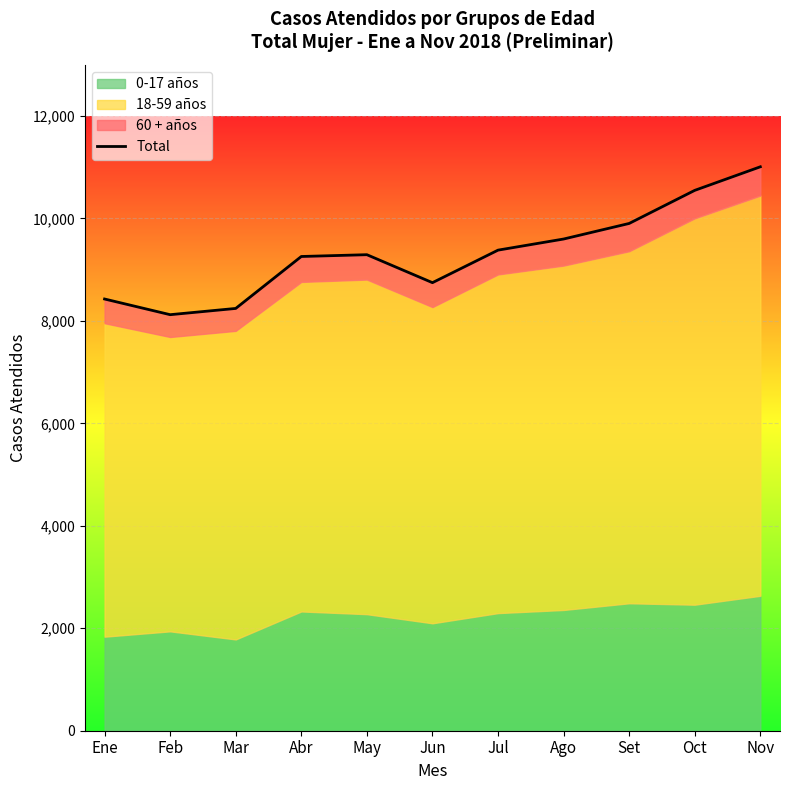

List the labels in order of value, smallest first.

Feb, Mar, Ene, Jun, Abr, May, Jul, Ago, Set, Oct, Nov